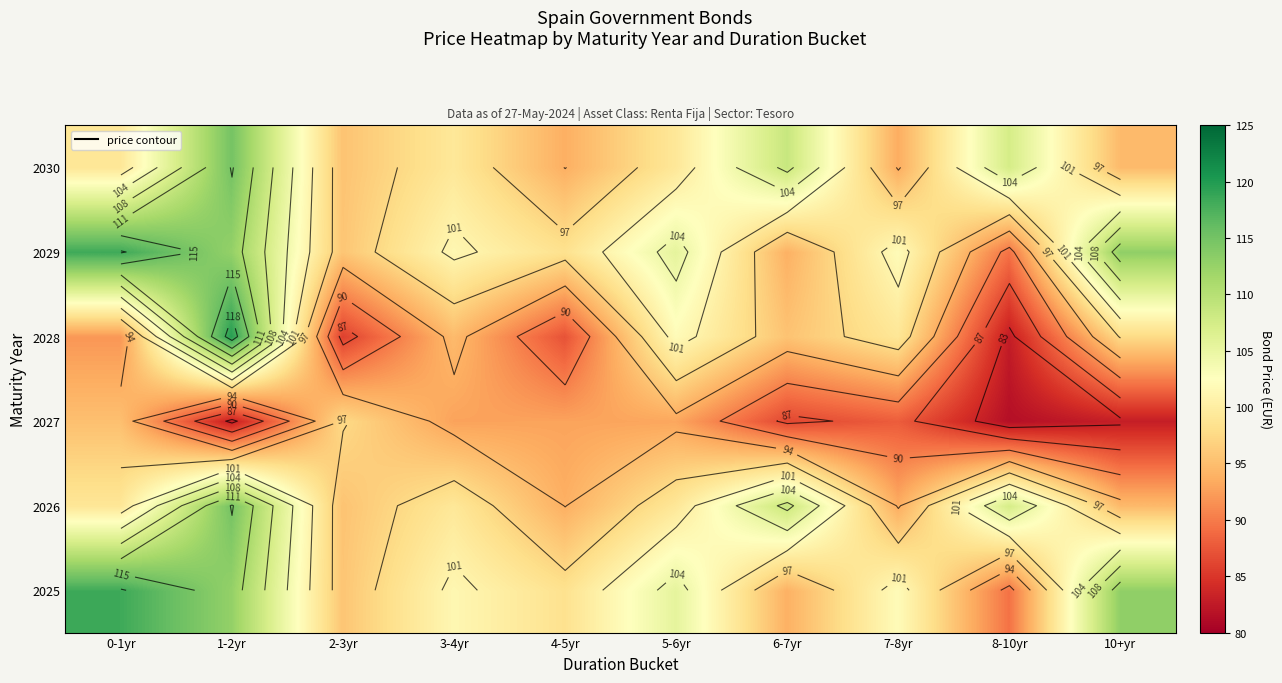

What is the spread (max minus min) of values at 2-3yr?

11.8